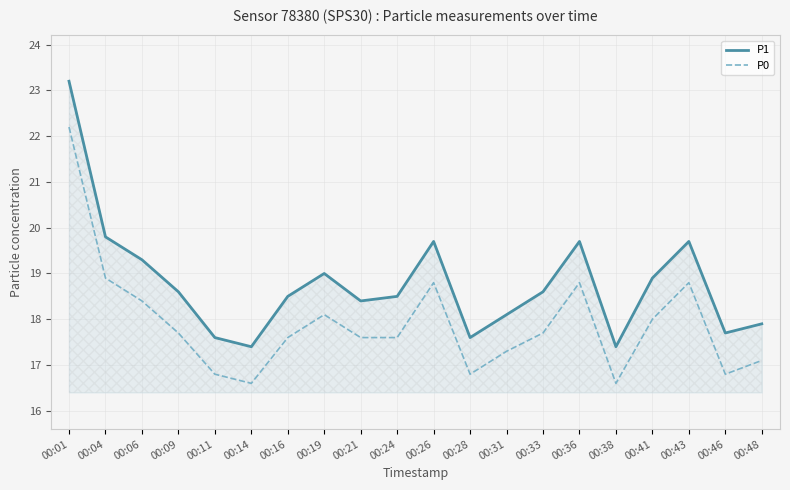

Which series has the largest total across all categories?

P1